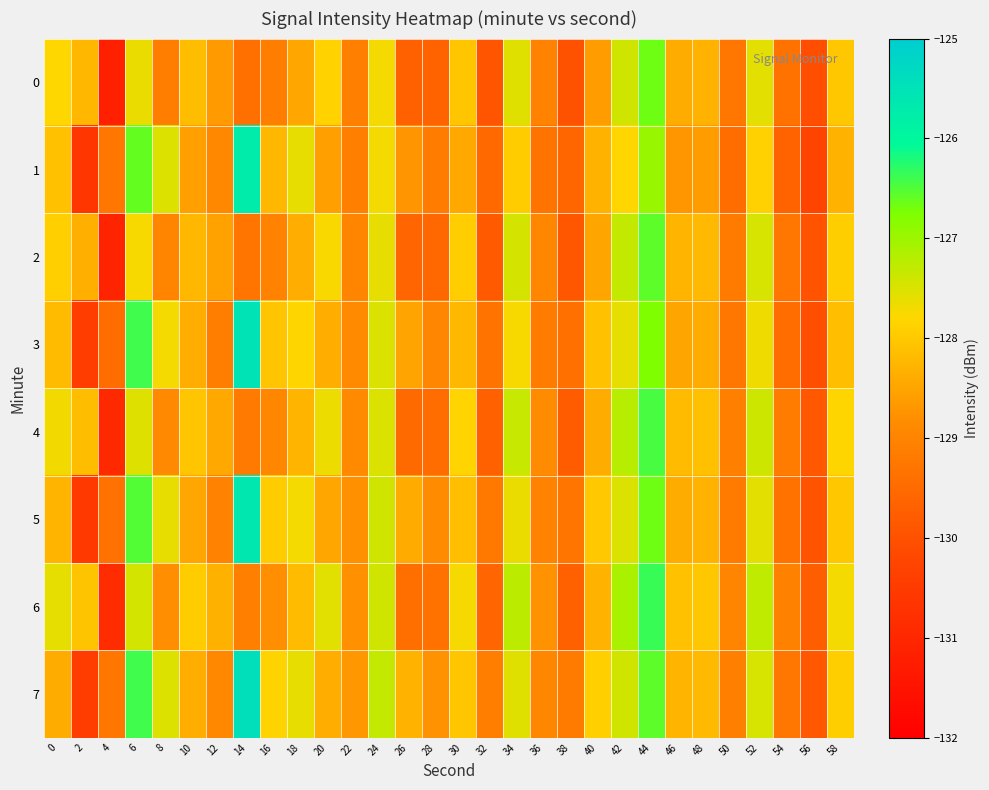

What is the total value across all series at 2?

-1034.8